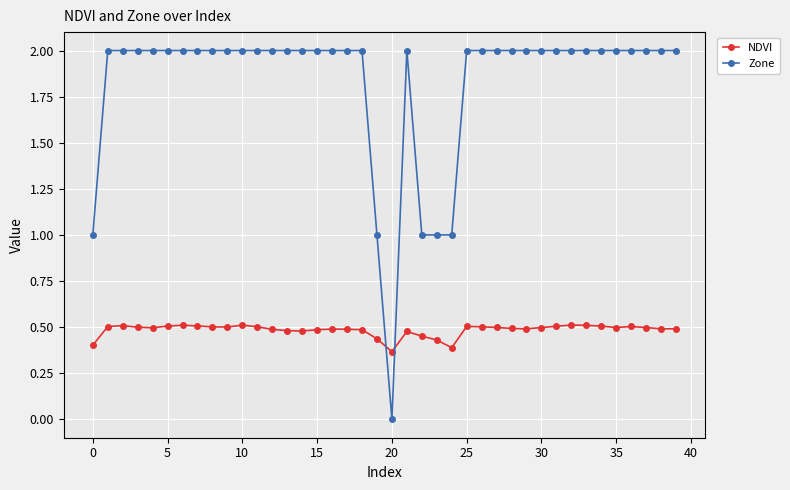

How many intersections are there between NDVI and Zone?

2